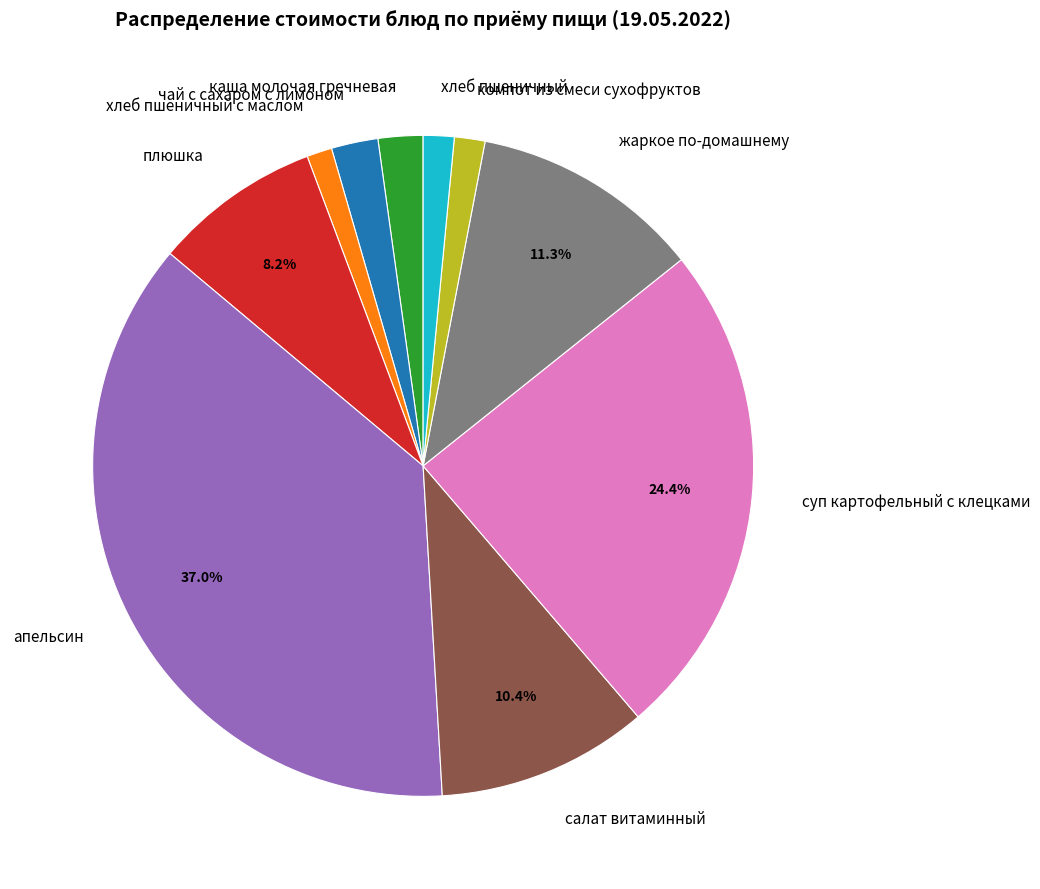

Is there any slice that represents more than half of the pie?

No